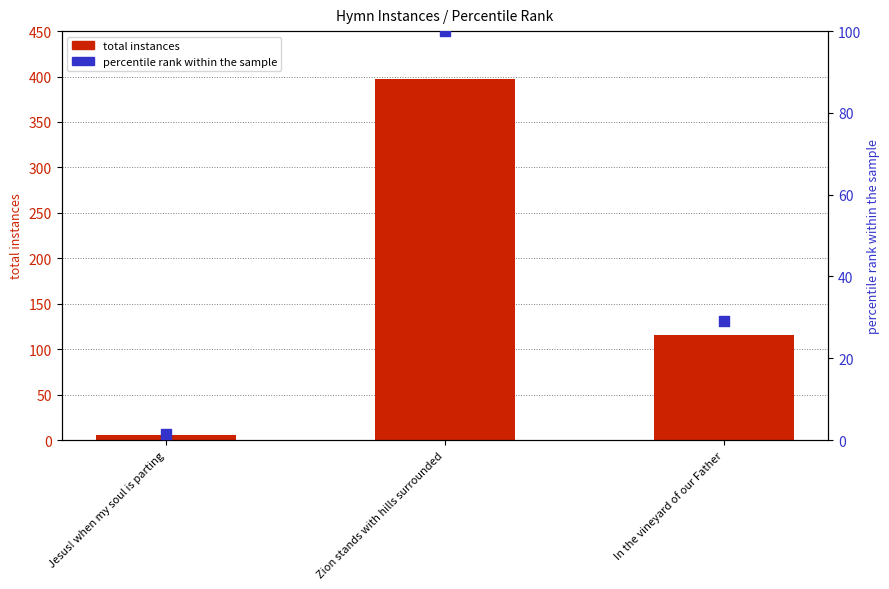

What are all the series names shown in the legend?

total instances, percentile rank within the sample